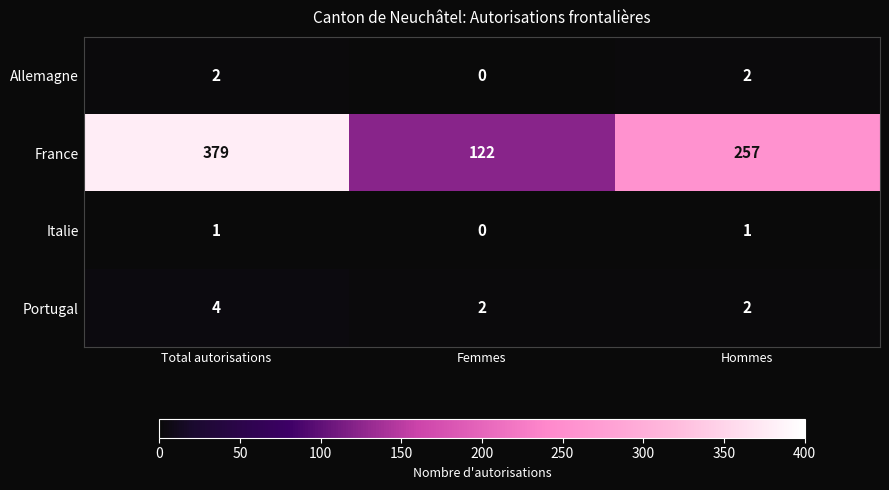

At which category is the sum across all series the highest?

Total autorisations